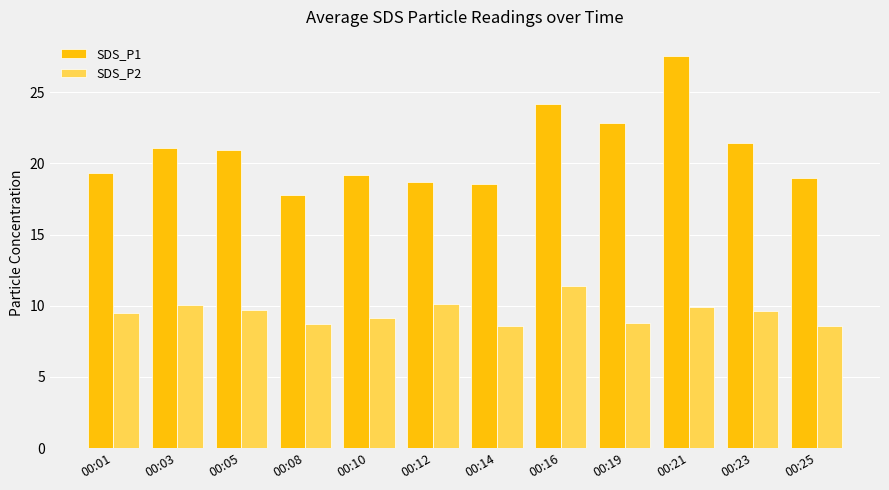

At 00:19, list the series in order from smallest to largest.

SDS_P2, SDS_P1